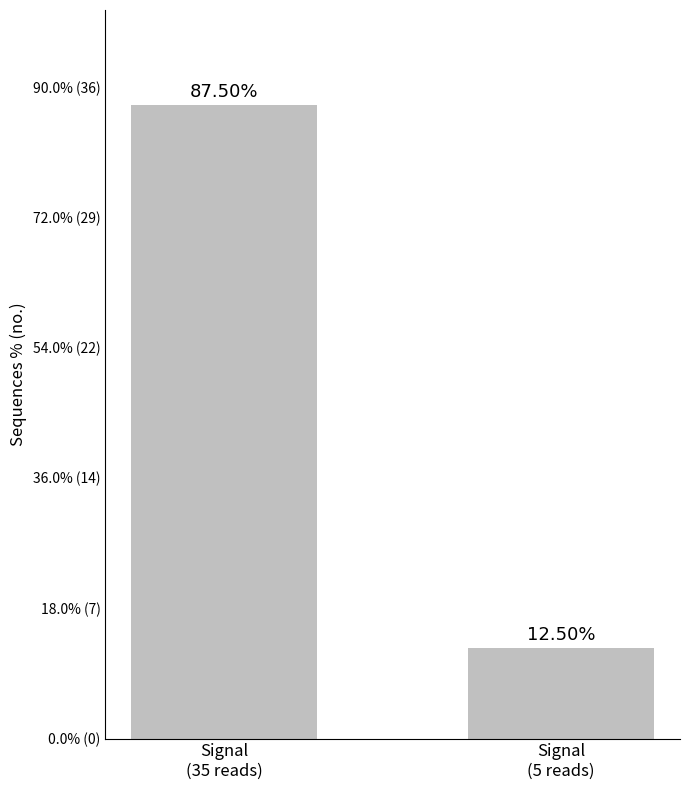

What is the ratio of the value at Signal
(5 reads) to the value at Signal
(35 reads)?

0.1